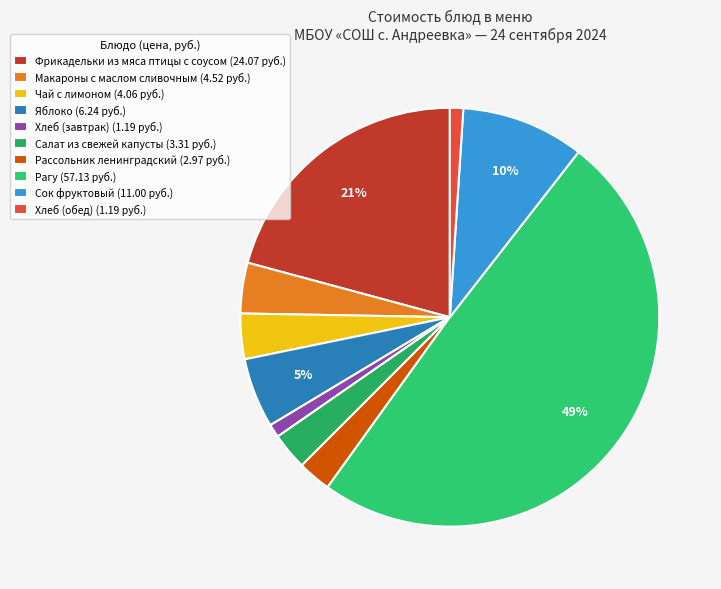

Between Макароны с маслом сливочным and Фрикадельки из мяса птицы с соусом, which is larger?

Фрикадельки из мяса птицы с соусом